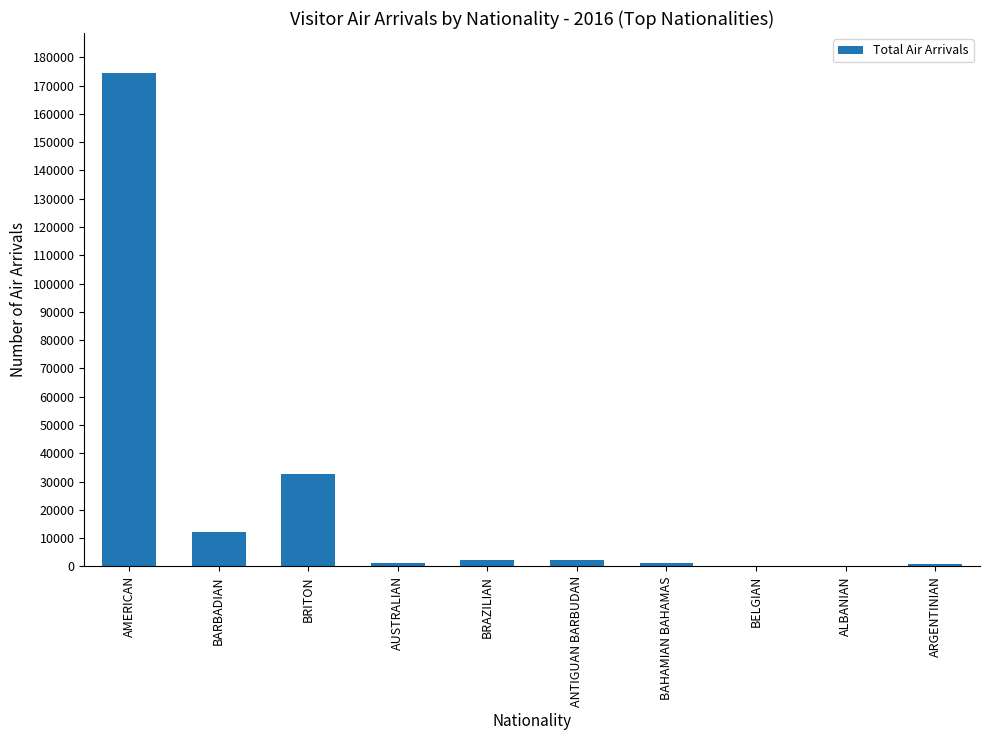

True or false: the data shows 9474 at BRITON.

False